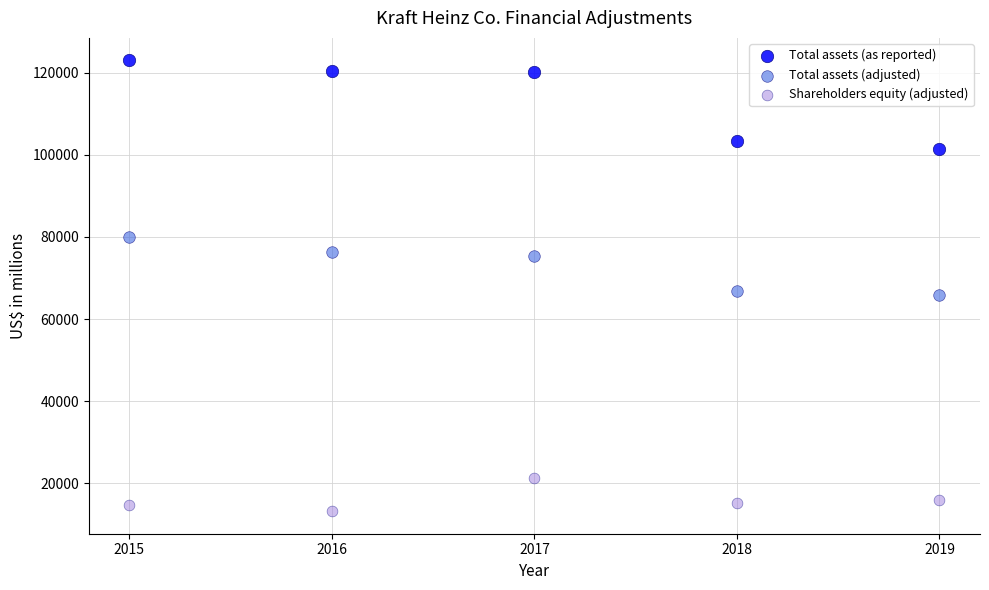

Which series reaches the maximum Y coordinate?

Total assets (as reported)